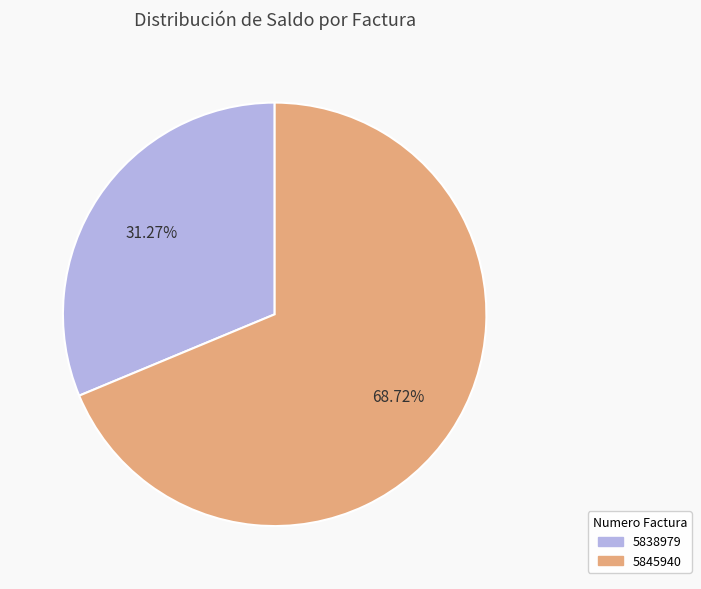

What is the ratio of the value at 5838979 to the value at 5845940?

0.5